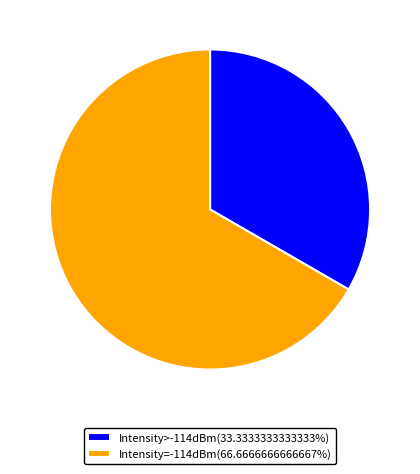

Approximately how many times larger is the value at Intensity>-114dBm(33.3333333333333%) compared to Intensity=-114dBm(66.6666666666667%)?

0.5